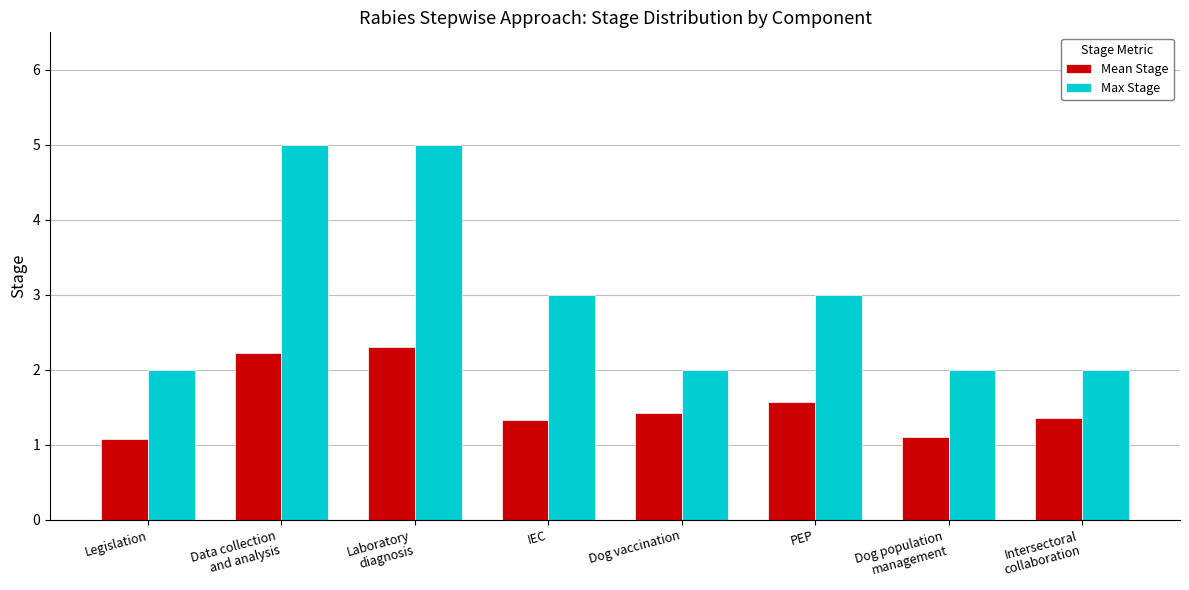

True or false: Max Stage has a value of 2.0 at Dog population
management.

True